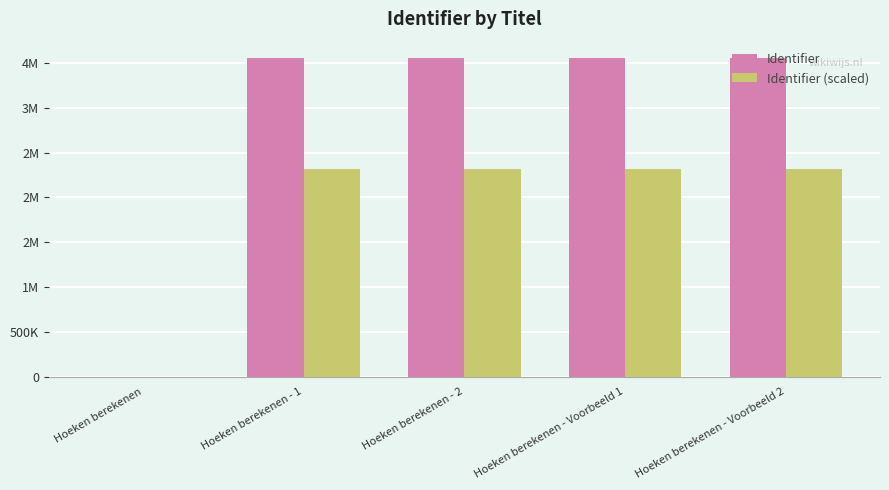

Is the value of Identifier at Hoeken berekenen - Voorbeeld 2 greater than the value of Identifier (scaled) at Hoeken berekenen?

Yes